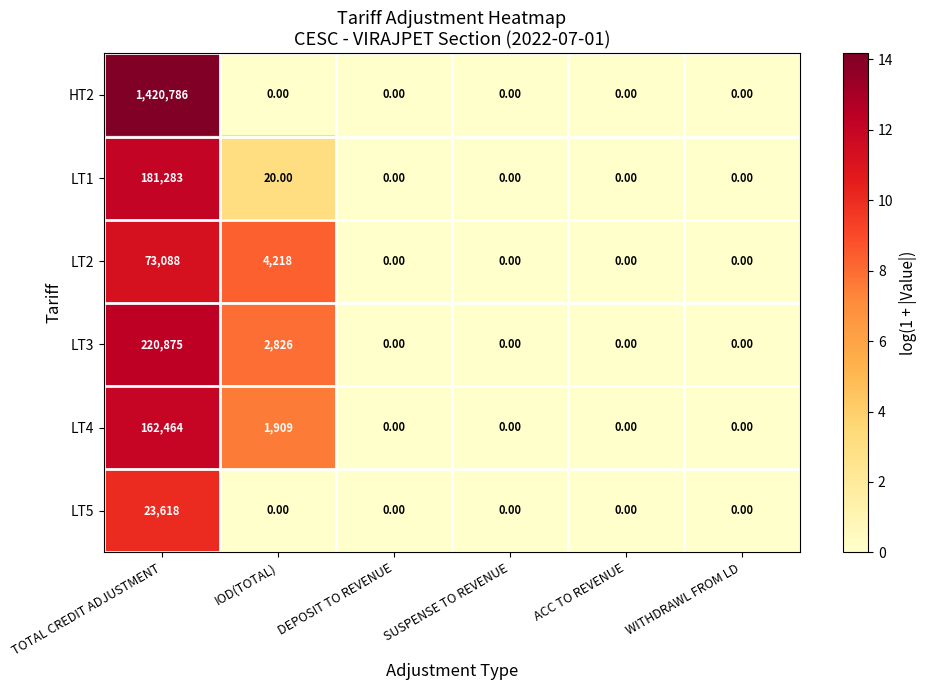

Rank the series by their maximum value, from lowest to highest.

LT5, LT2, LT4, LT1, LT3, HT2